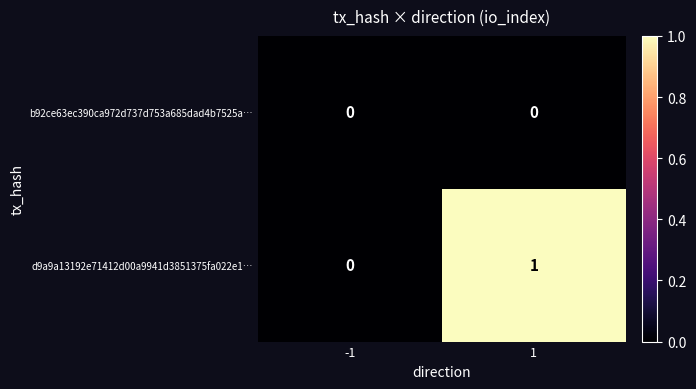

Which series has the largest range (max minus min)?

d9a9a13192e71412d00a9941d3851375fa022e1…